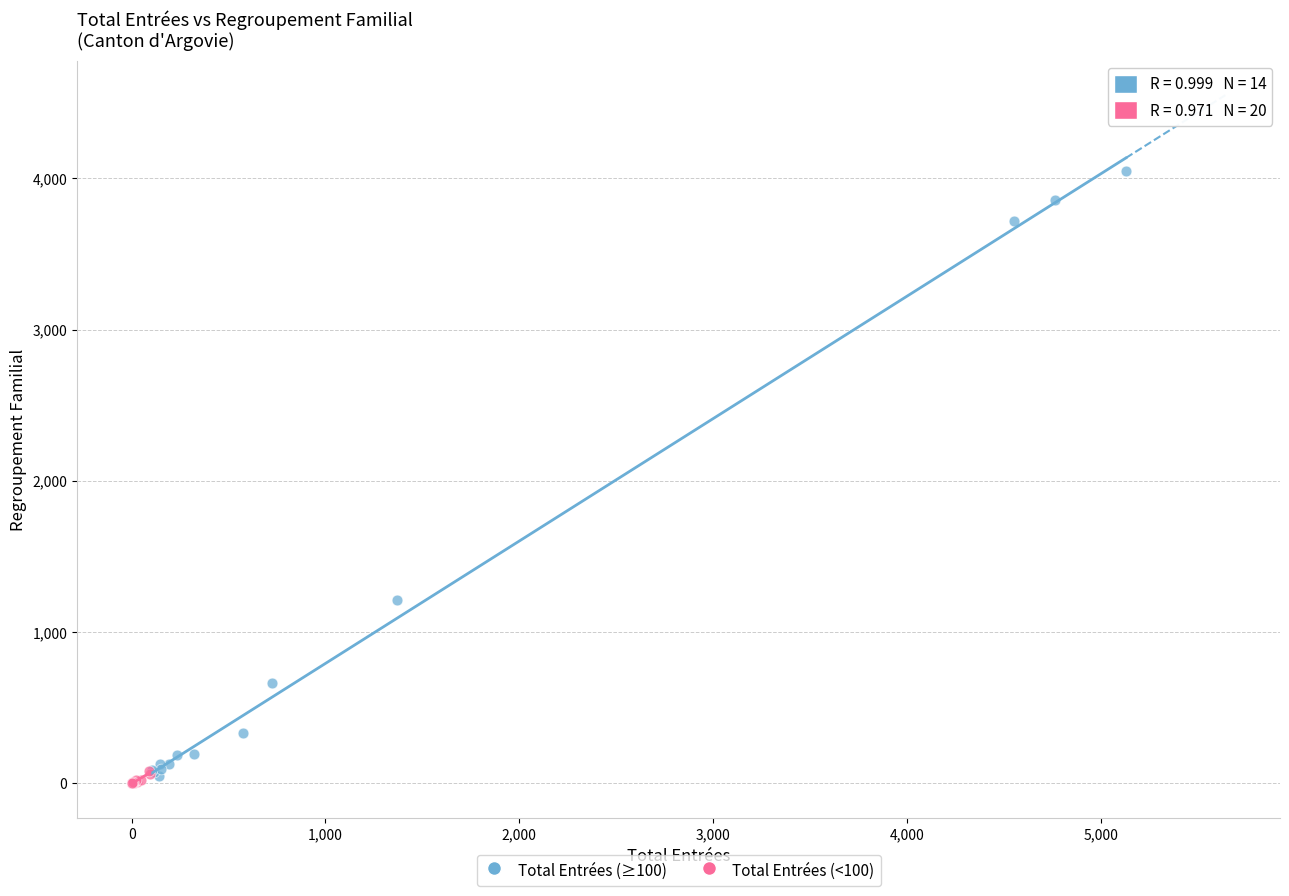

Which series contains the highest Y value?

Total Entrées (≥100)